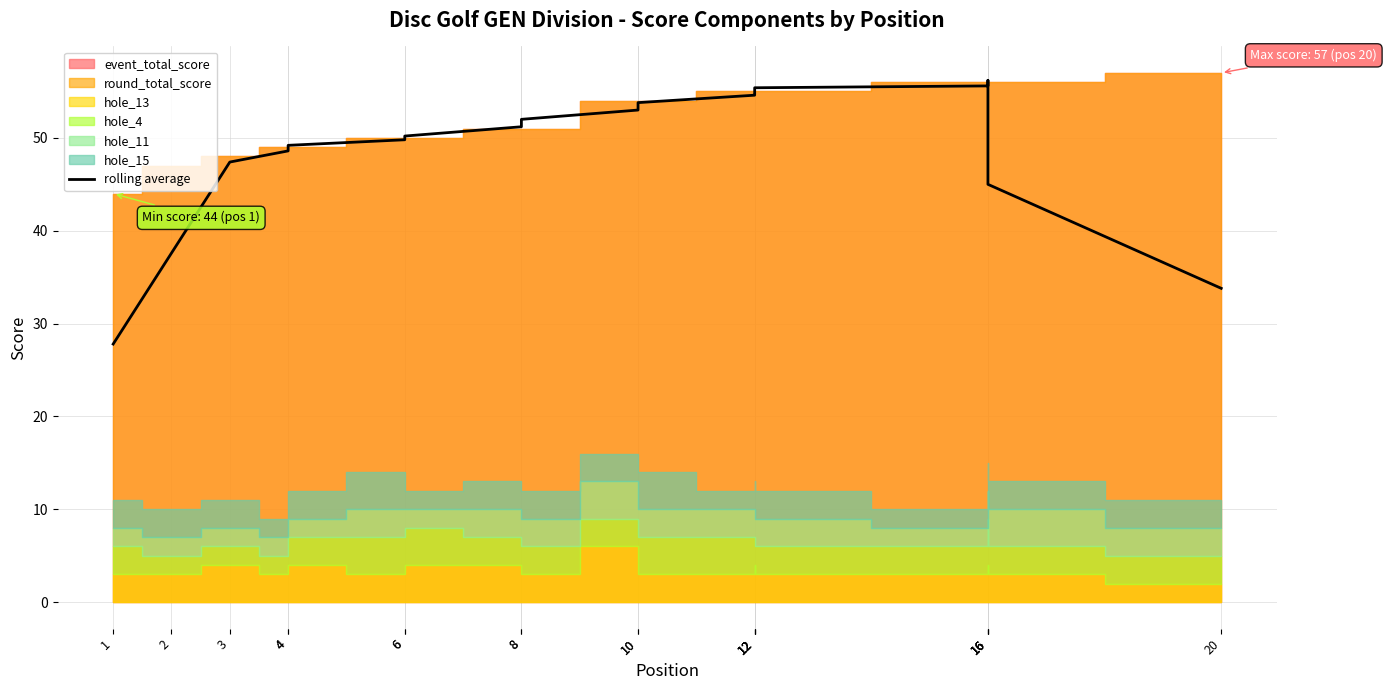

True or false: the data has more than 2 interior local peaks.

False